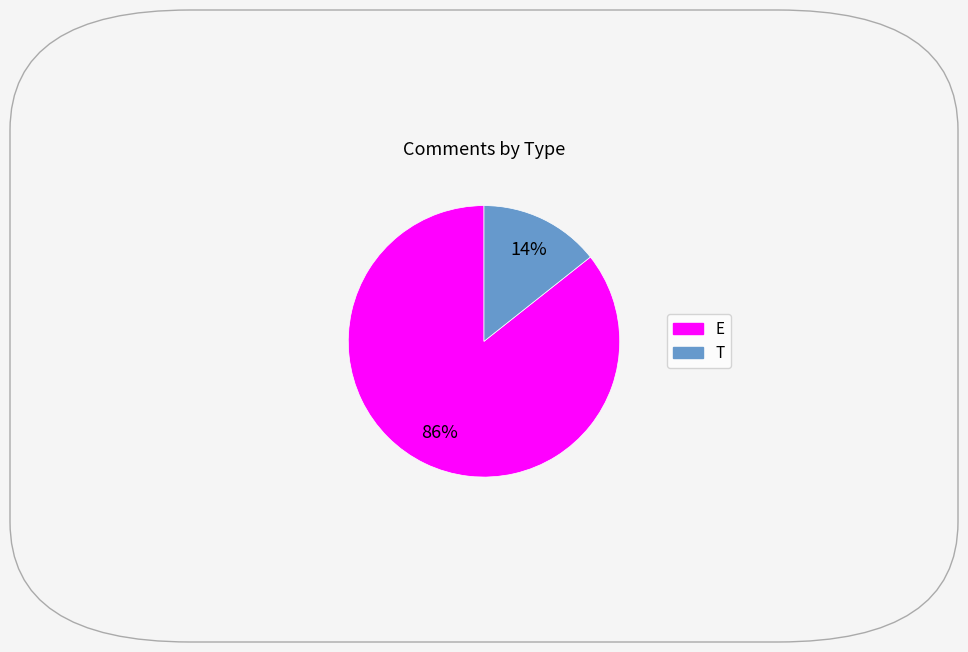

To the nearest percent, what is the average slice percentage?

50%